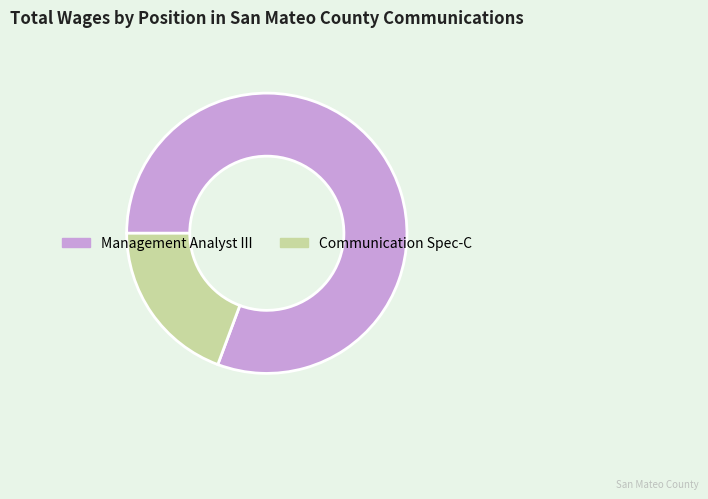

Is it true that Communication Spec-C is 6% of the pie?

False